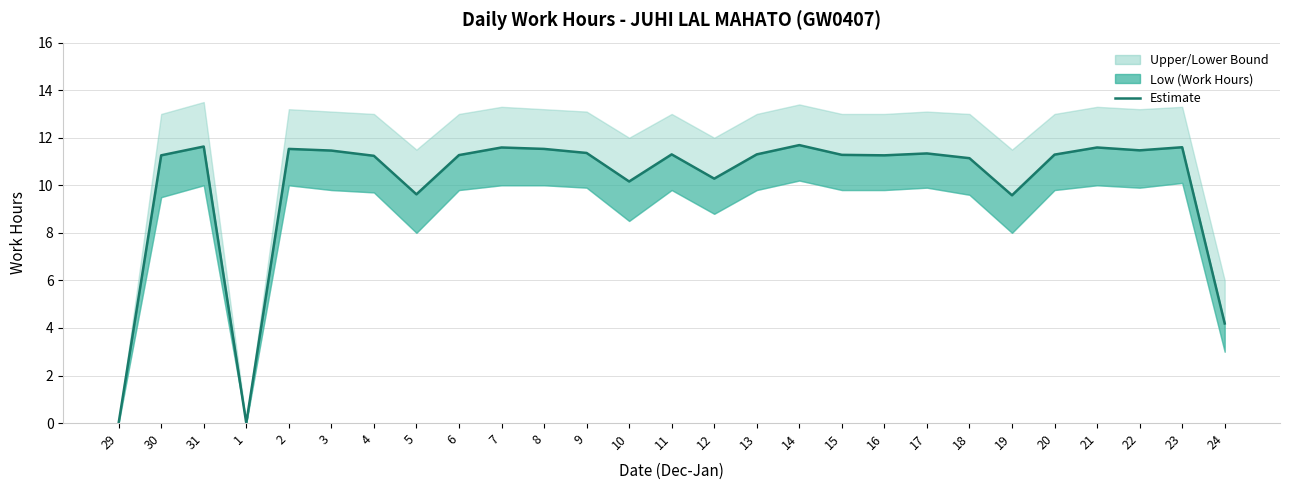

Approximately how many times larger is the value at 5 compared to 31?

0.8